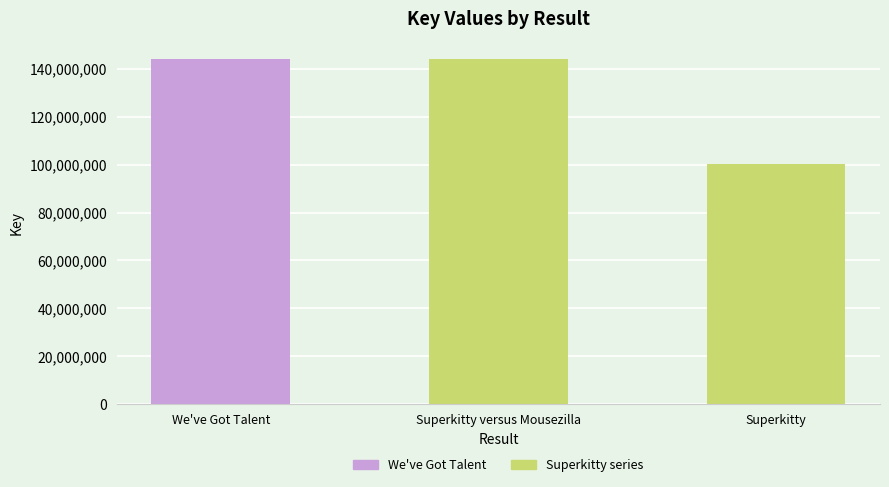

Read the value at Superkitty, to the nearest 100.

100301800